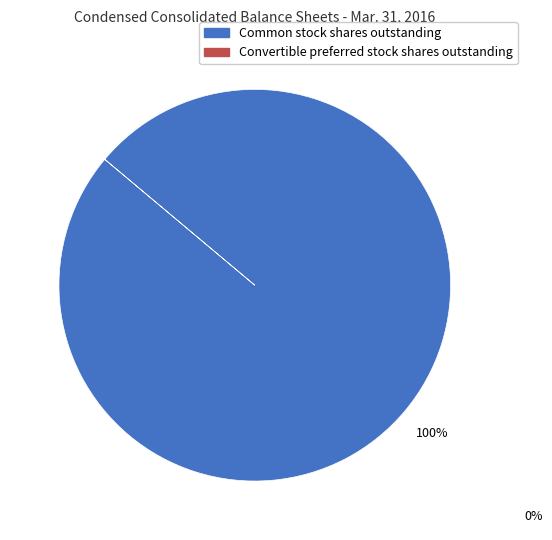

Is there any slice that represents more than half of the pie?

Yes